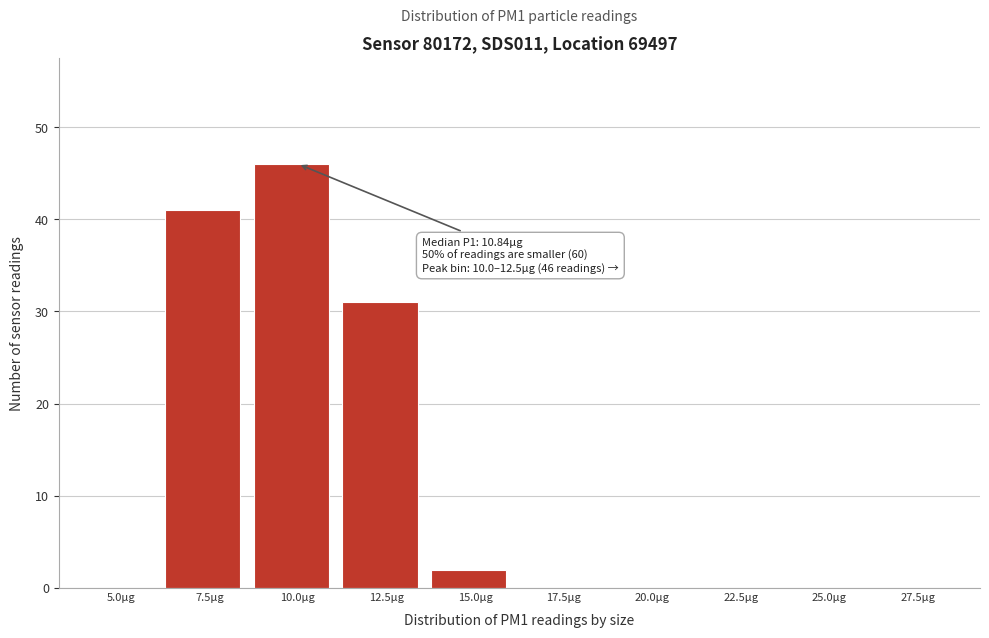

Reading left to right, transcribe all the data shown in this chart.

5.0µg=0	7.5µg=41	10.0µg=46	12.5µg=31	15.0µg=2	17.5µg=0	20.0µg=0	22.5µg=0	25.0µg=0	27.5µg=0